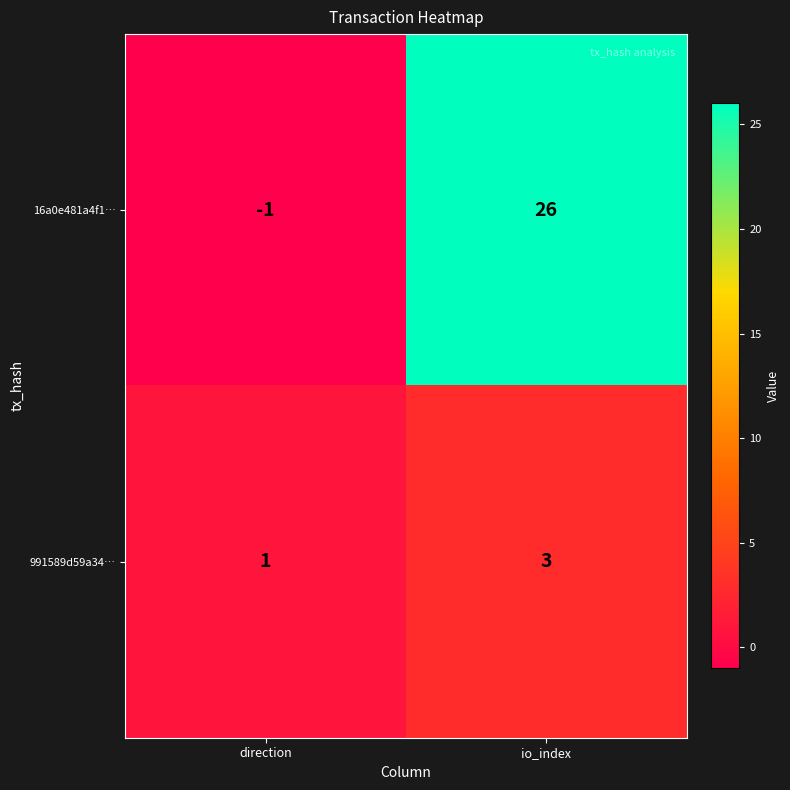

What is the total value across all series at io_index?

29